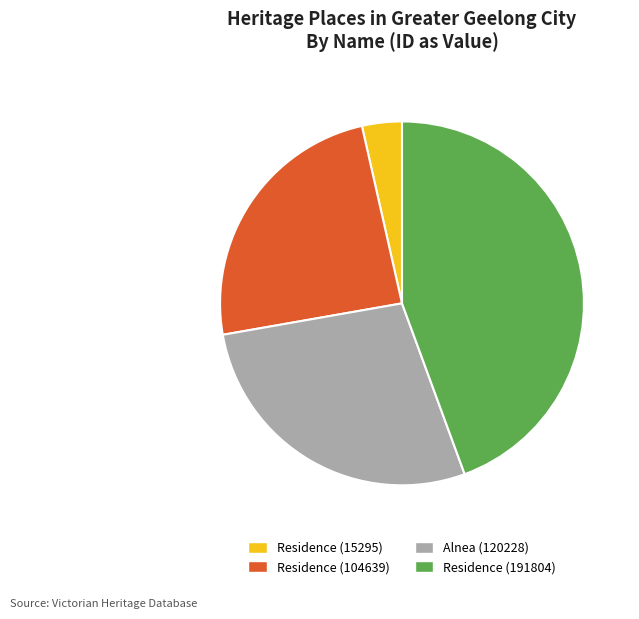

The Residence (191804) slice represents 44% of the pie. True or false?

True